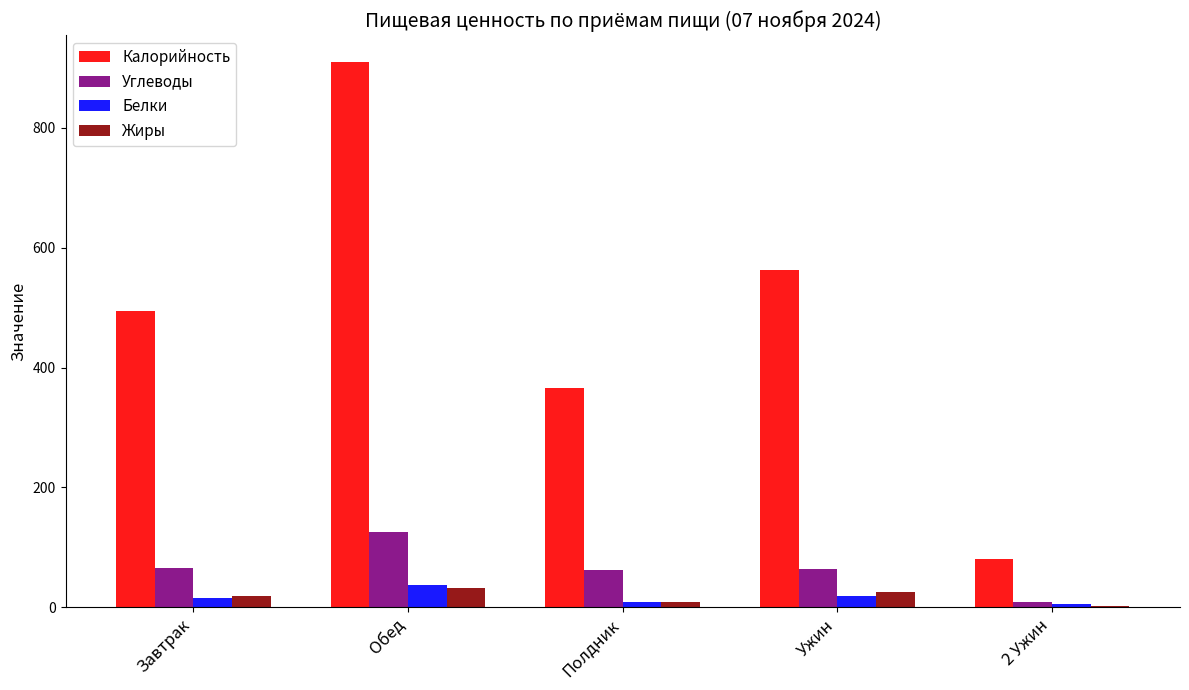

Between Полдник and Ужин, which series saw the biggest shift?

Калорийность